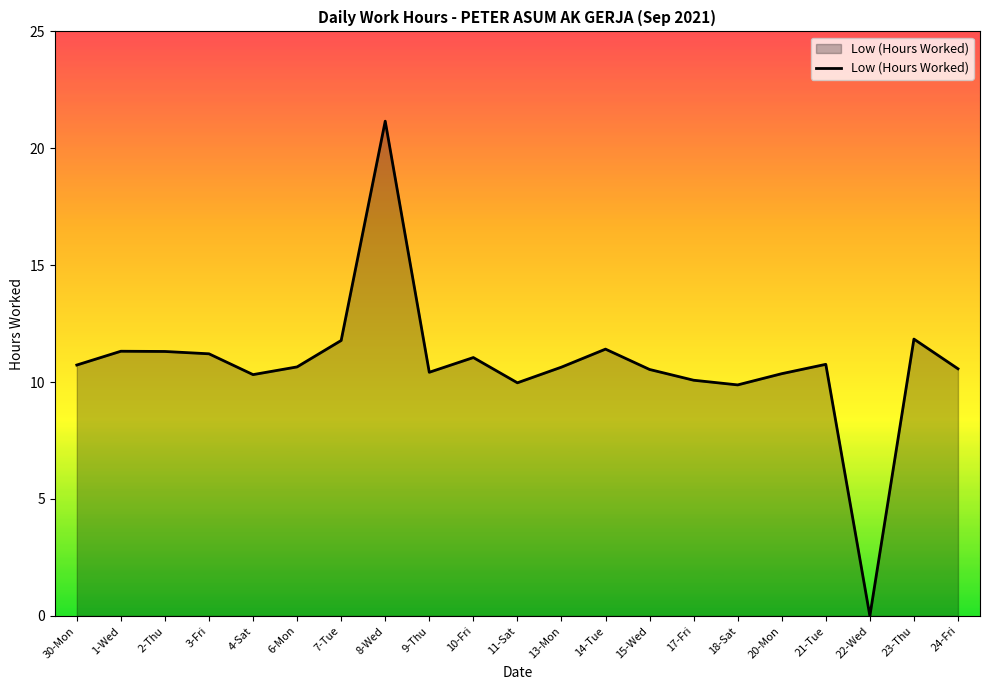

What is the ratio of the value at 1-Wed to the value at 7-Tue?

1.0